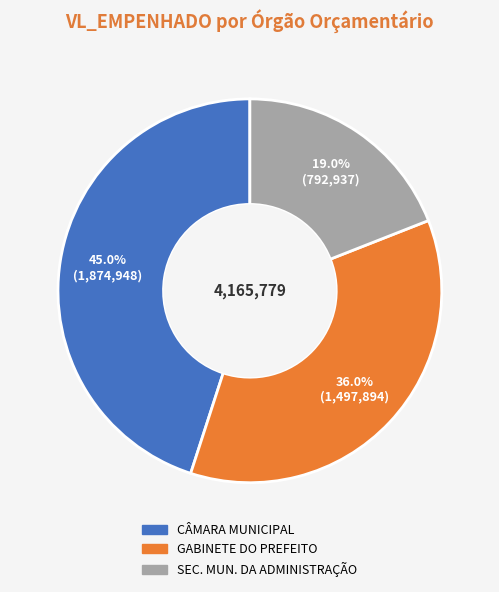

Is there a majority slice in this chart?

No